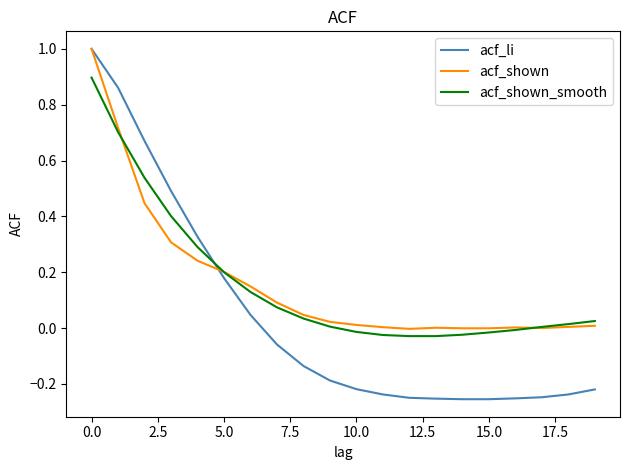

Which series has the largest range (max minus min)?

acf_li